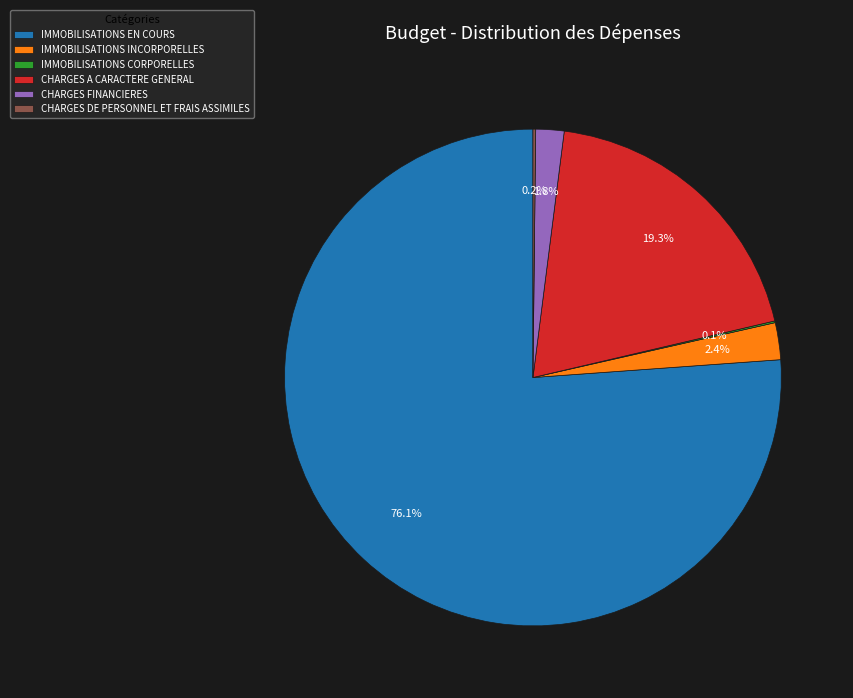

Which slice is the largest?

IMMOBILISATIONS EN COURS